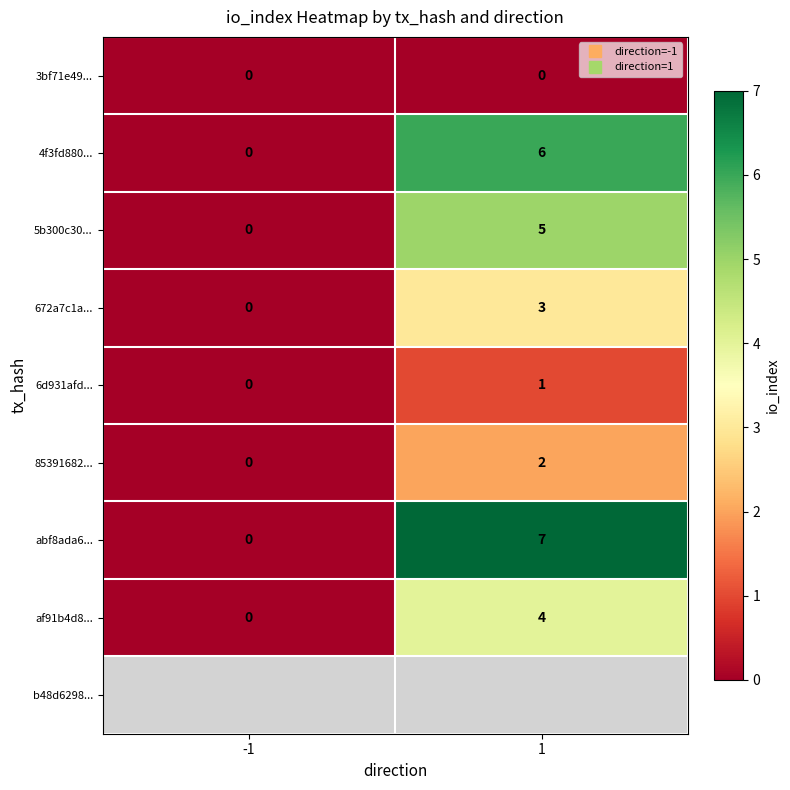

Is the value of 85391682... at -1 greater than the value of abf8ada6... at 1?

No